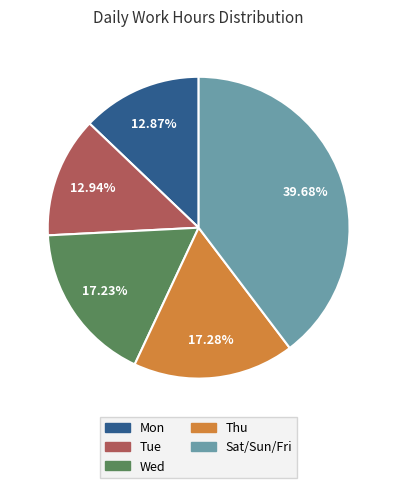

How many segments does this pie chart have?

5